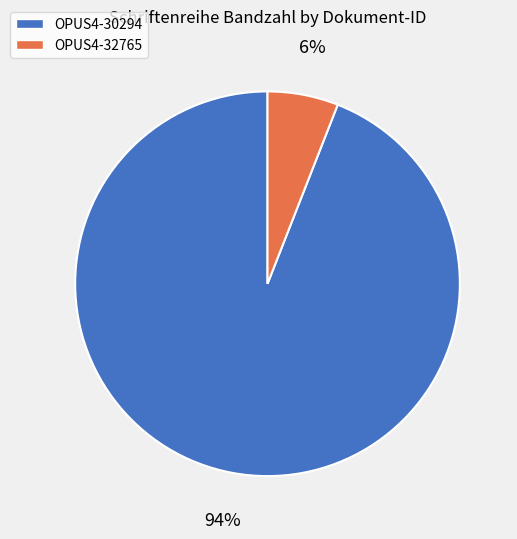

Combined, do OPUS4-30294 and OPUS4-32765 account for over 50%?

Yes